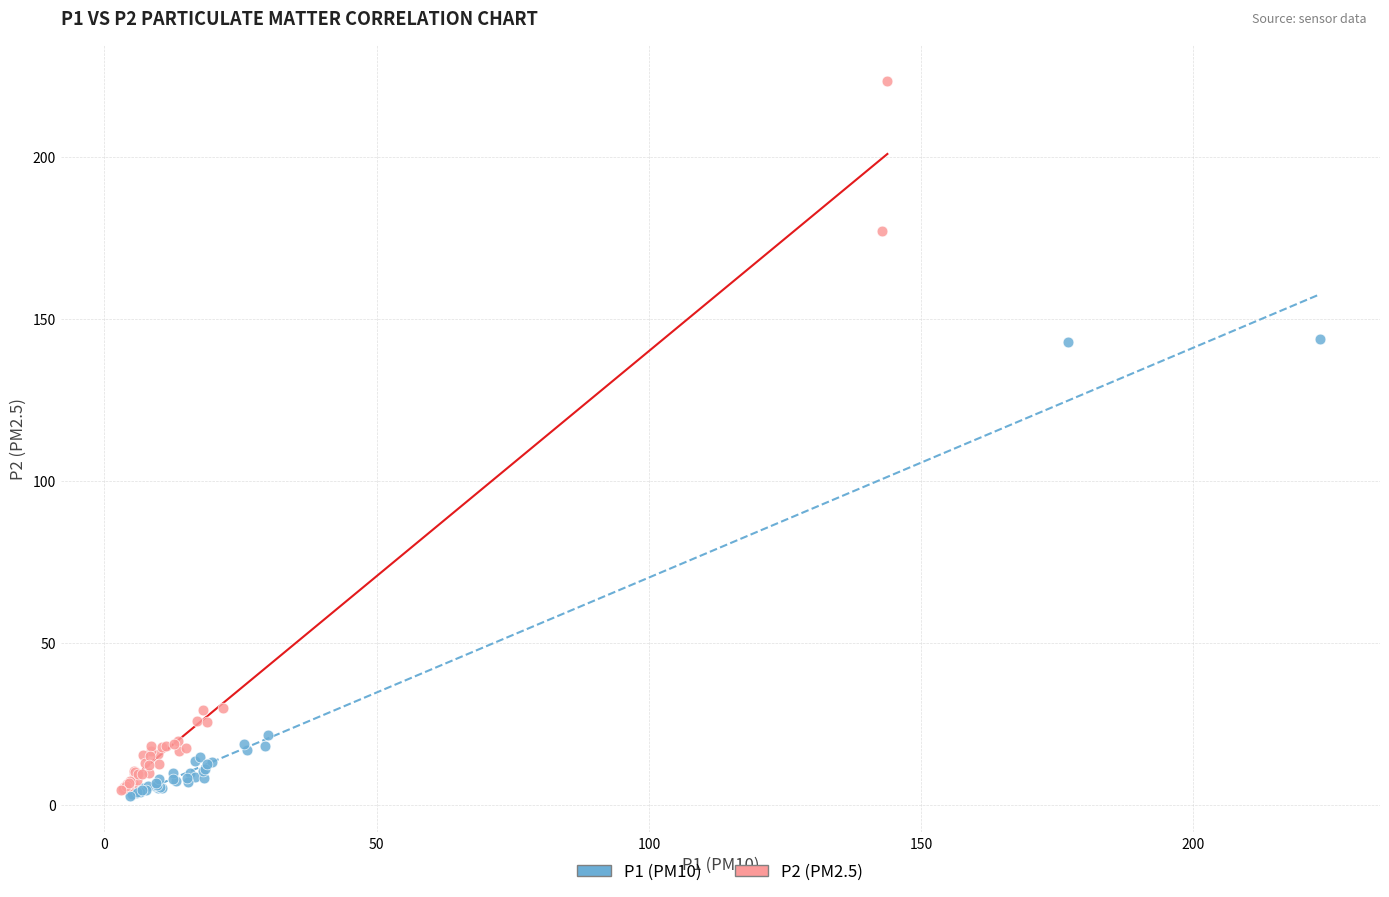

Which series has the largest Y range (max minus min)?

P2 (PM2.5)